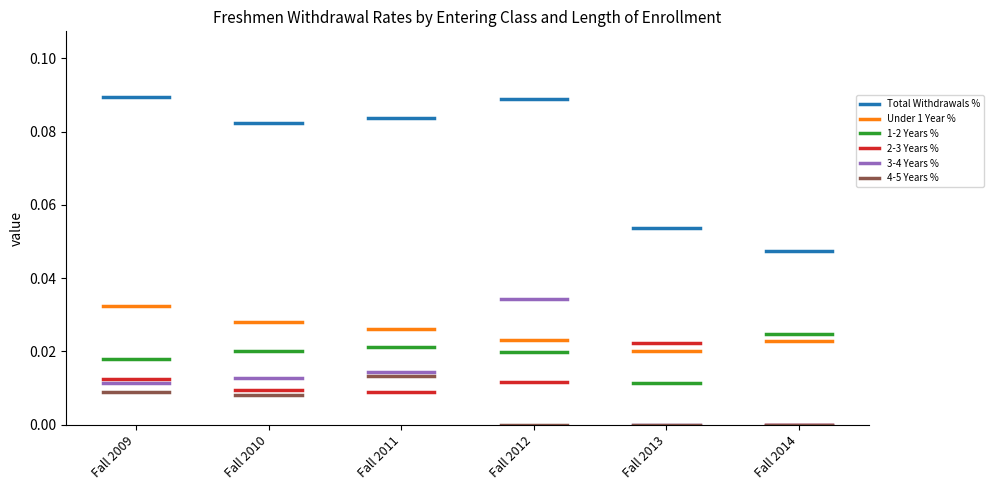

What is the average value of the Total Withdrawals % series?

0.1